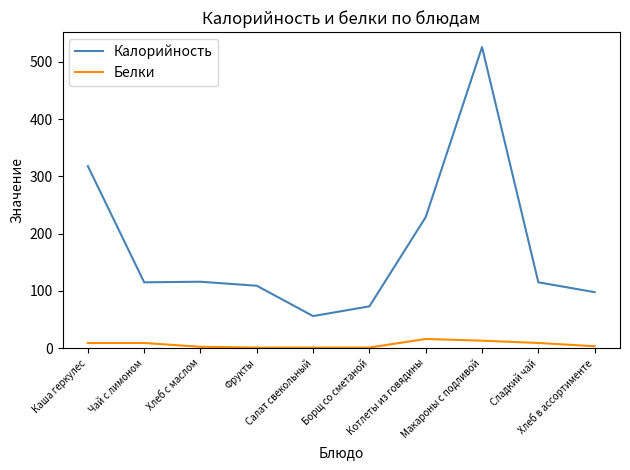

Which series has the largest range (max minus min)?

Калорийность